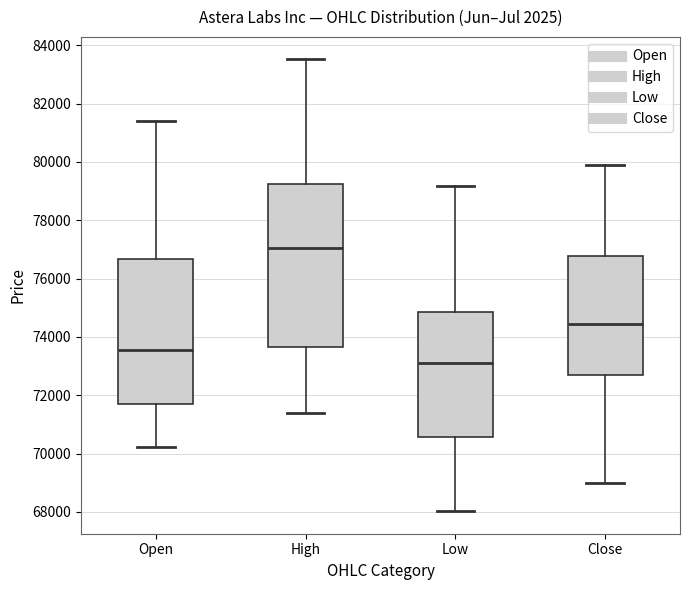

Comparing the boxes themselves (not the whiskers), which one is the tallest?

High